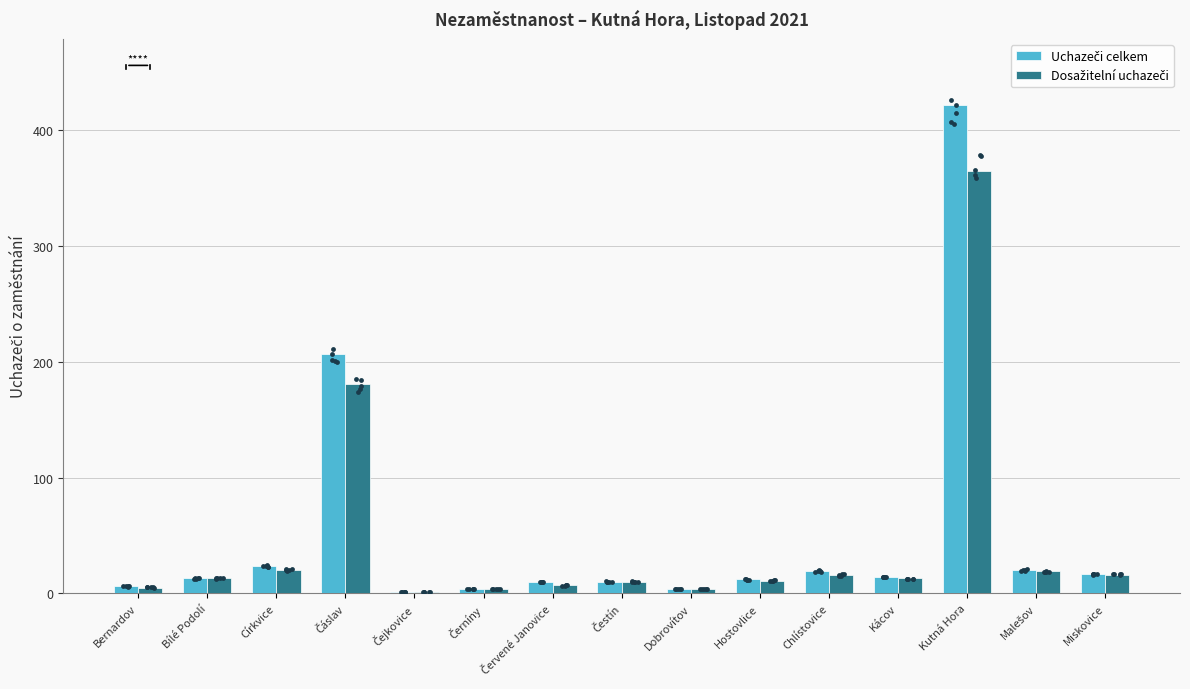

At how many categories does at least one series exceed 300?

1